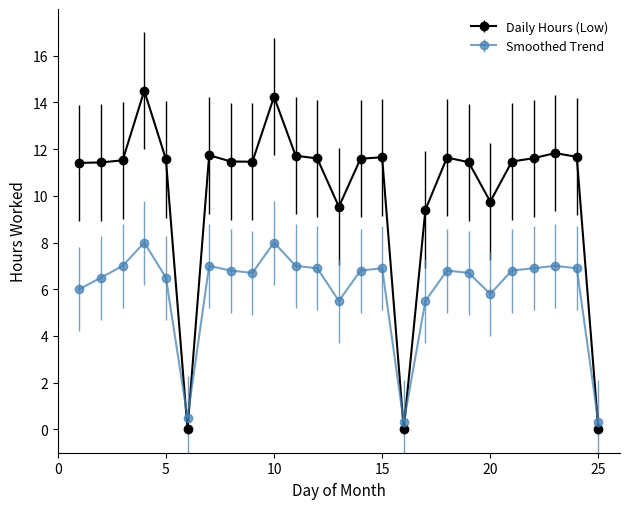

Which series ends up on top after the final intersection of Daily Hours (Low) and Smoothed Trend?

Smoothed Trend